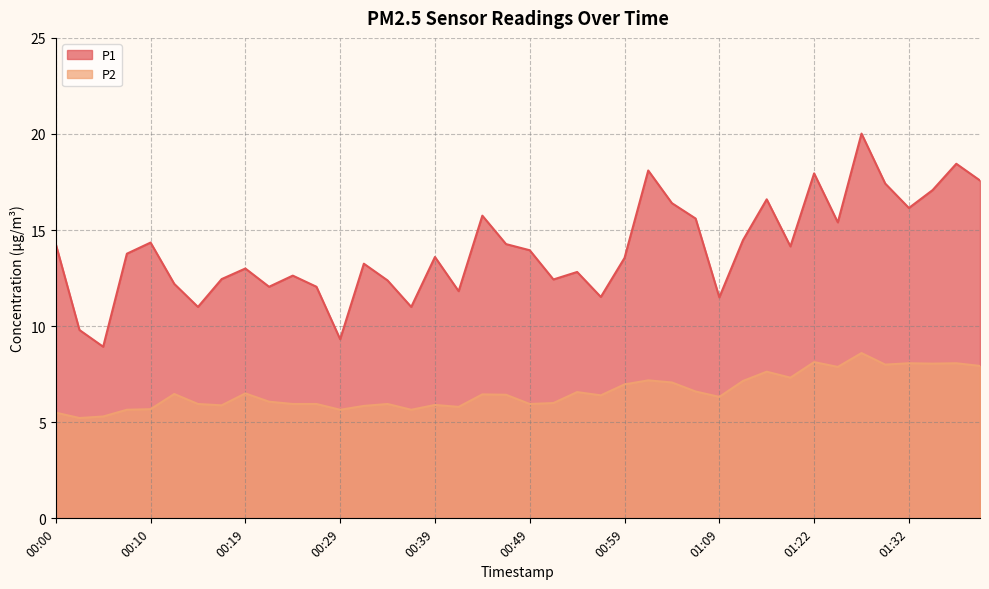

How many series are shown in this chart?

2